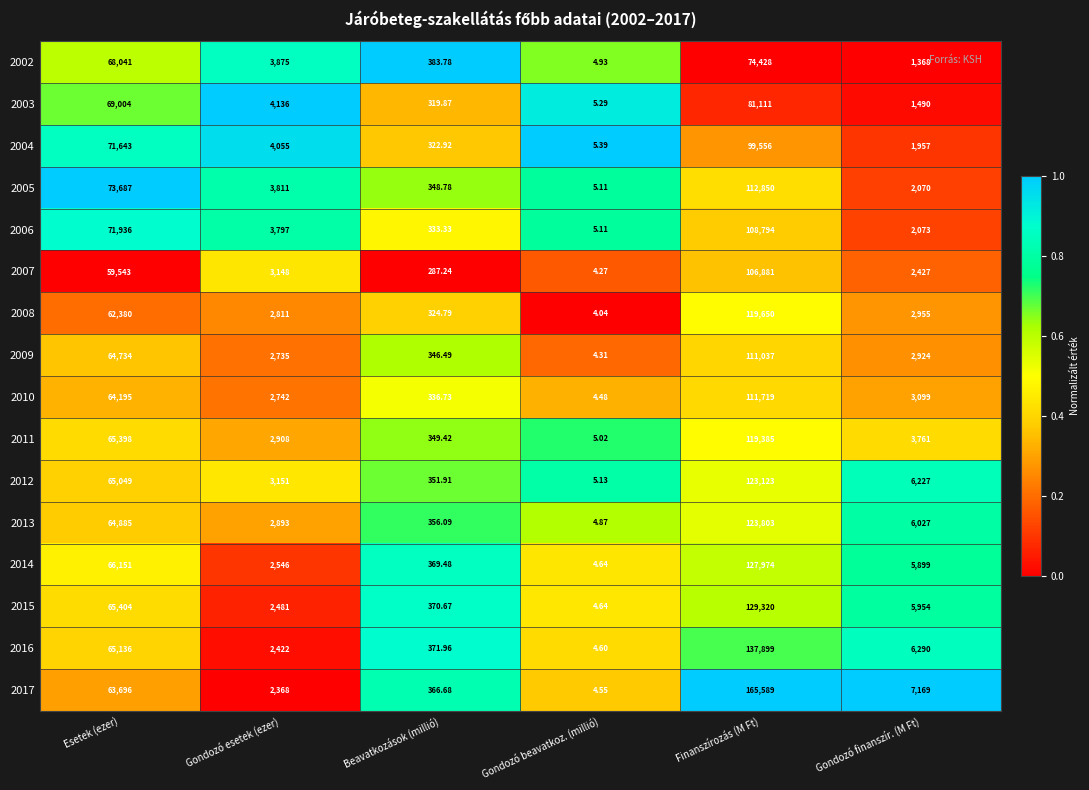

At which category is the sum across all series the highest?

Finanszírozás (M Ft)